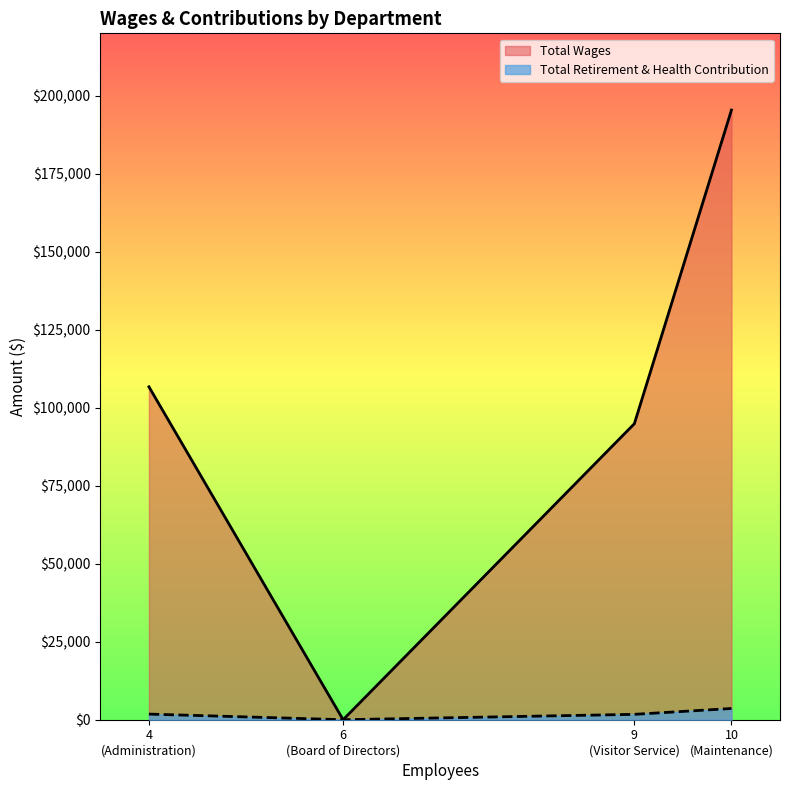

Which series changed the most between Maintenance and Administration?

Total Wages